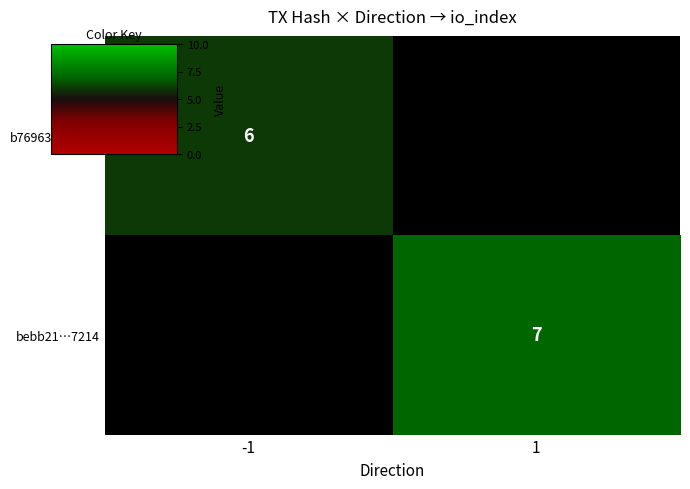

What is the greatest value displayed?

7